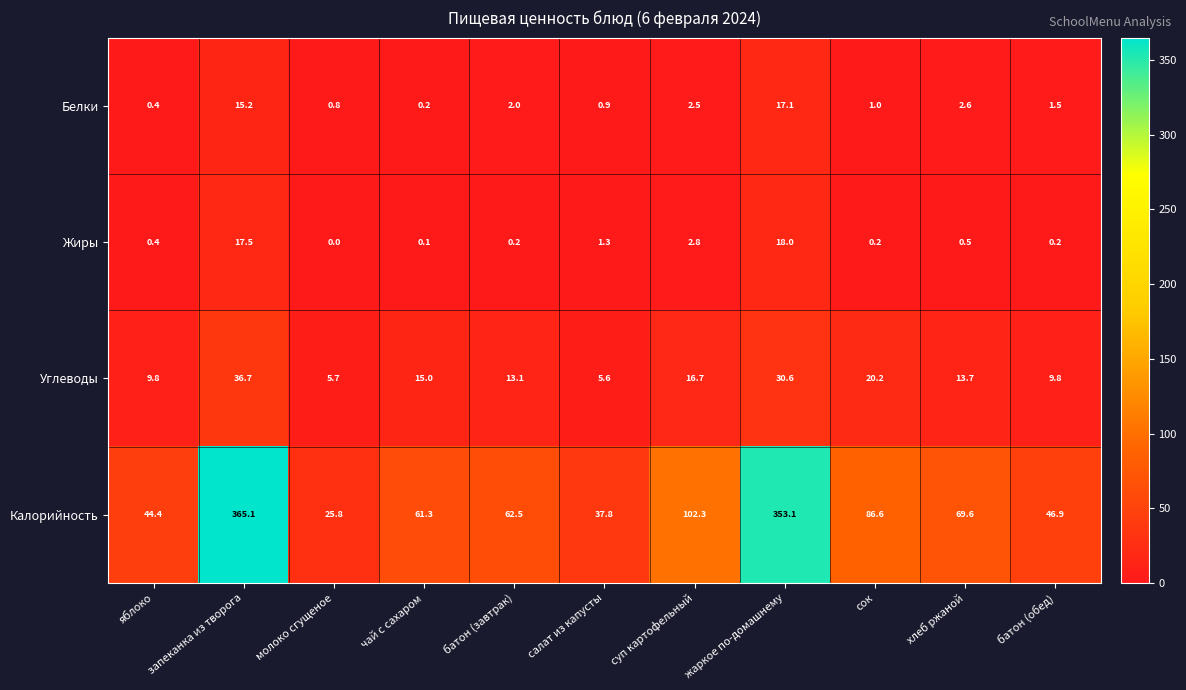

True or false: Жиры has a value of 1.8 at салат из капусты.

False